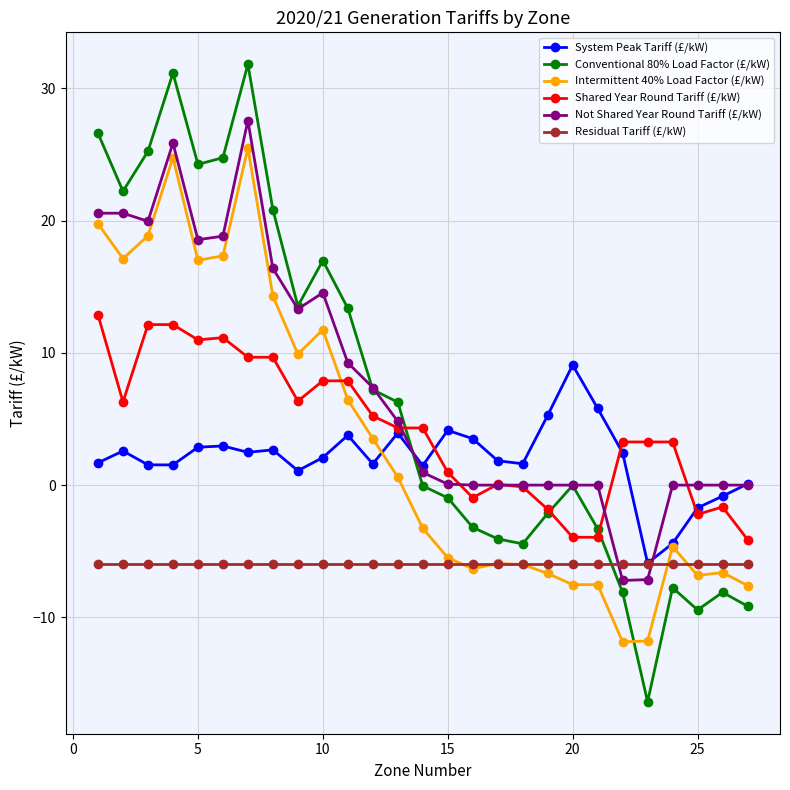

True or false: Intermittent 40% Load Factor (£/kW) and Conventional 80% Load Factor (£/kW) intersect in this chart.

True